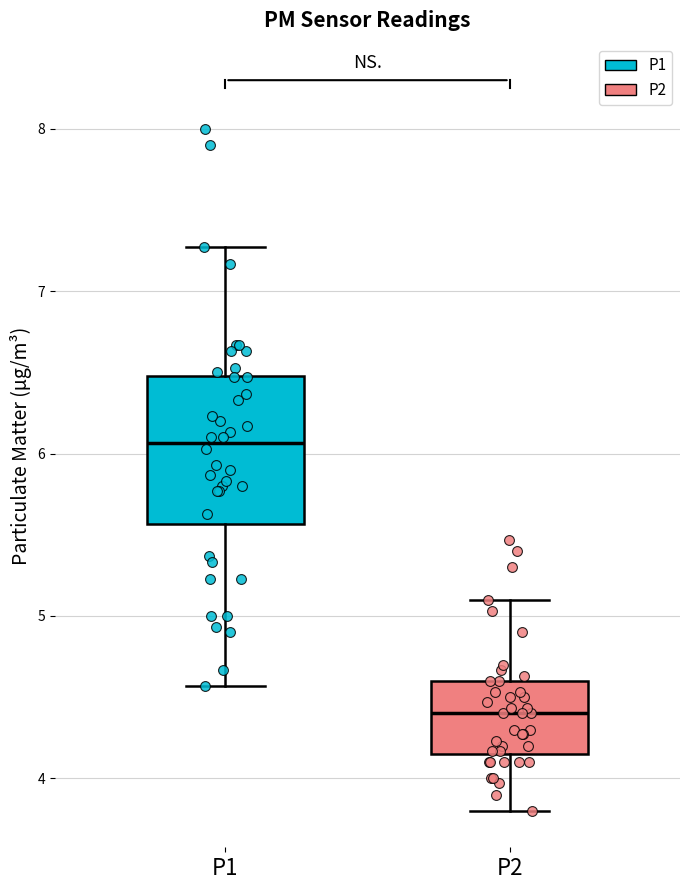

Reading left to right, read every box against the y-axis: the position of its median line, the range the box covers, and the ends of its whiskers. The values are not printed on the chart, so give them approximately, as read against the axis.

P1: median 6.1, box 5.6 to 6.5, whiskers 4.6 to 7.3
P2: median 4.4, box 4.2 to 4.6, whiskers 3.8 to 5.1